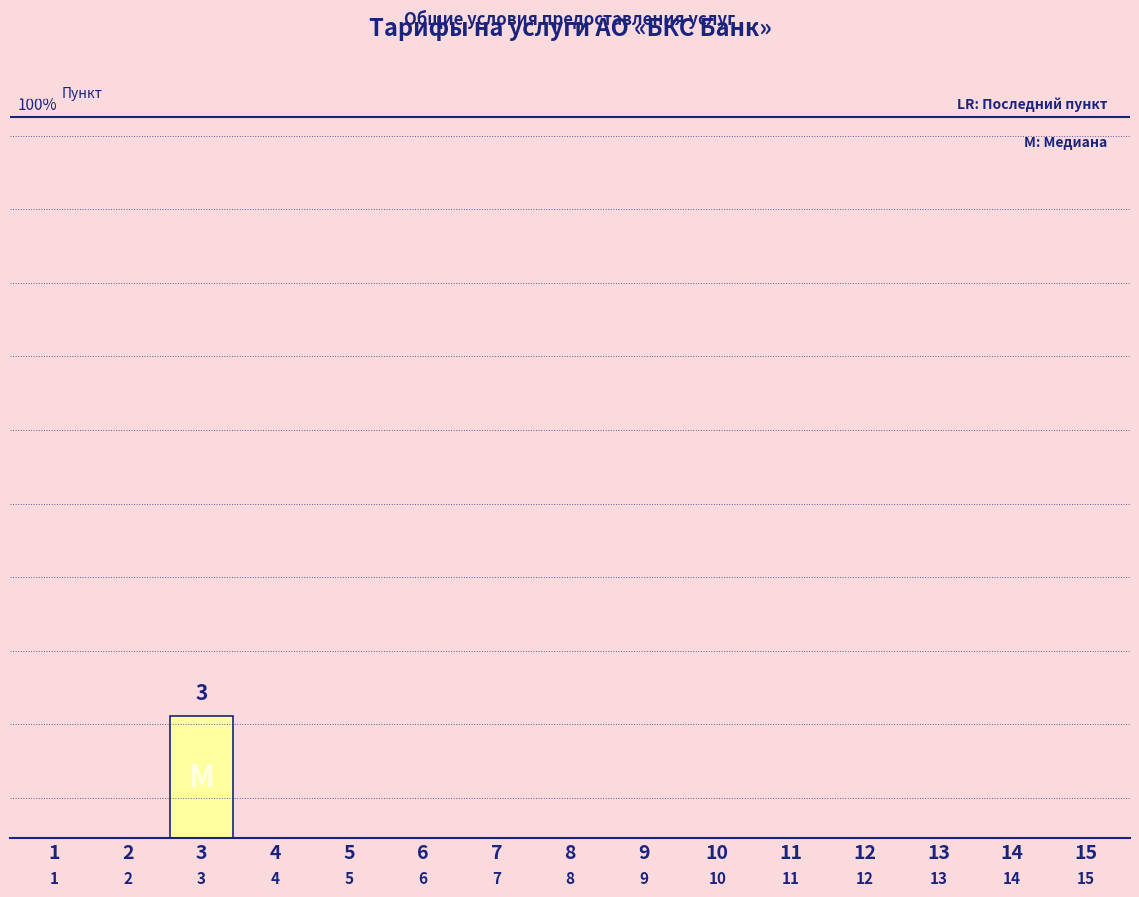

What is the greatest value displayed?

15